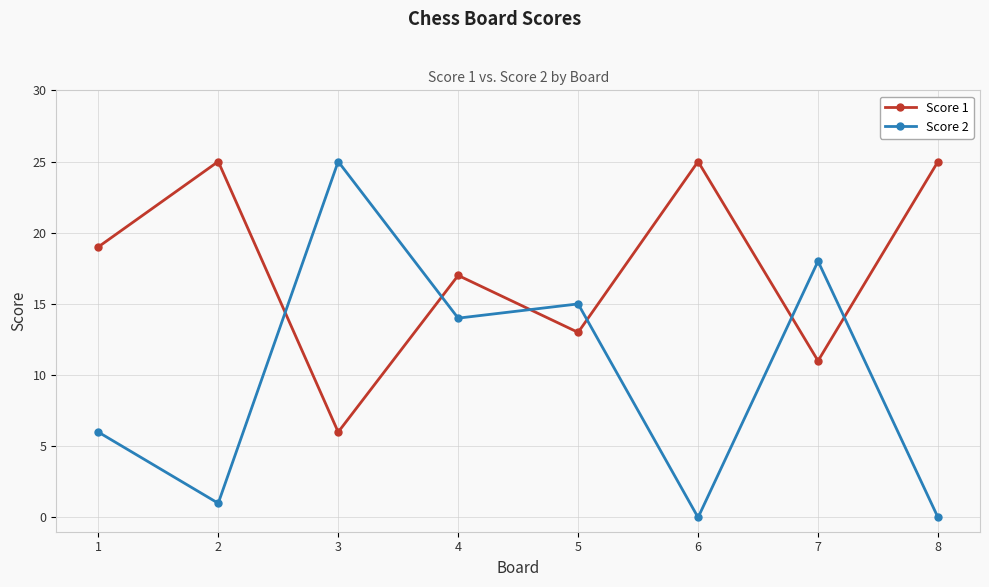

The Score 1 series shows 13 at 1. True or false?

False